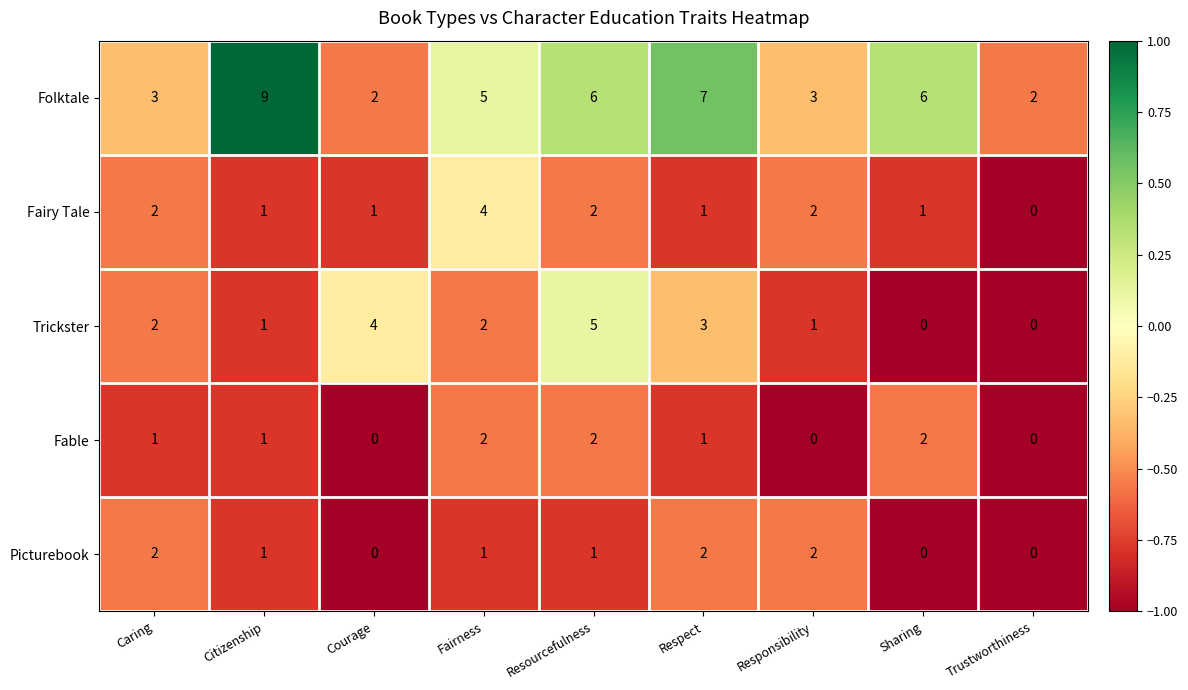

At how many categories does at least one series exceed 0?

9